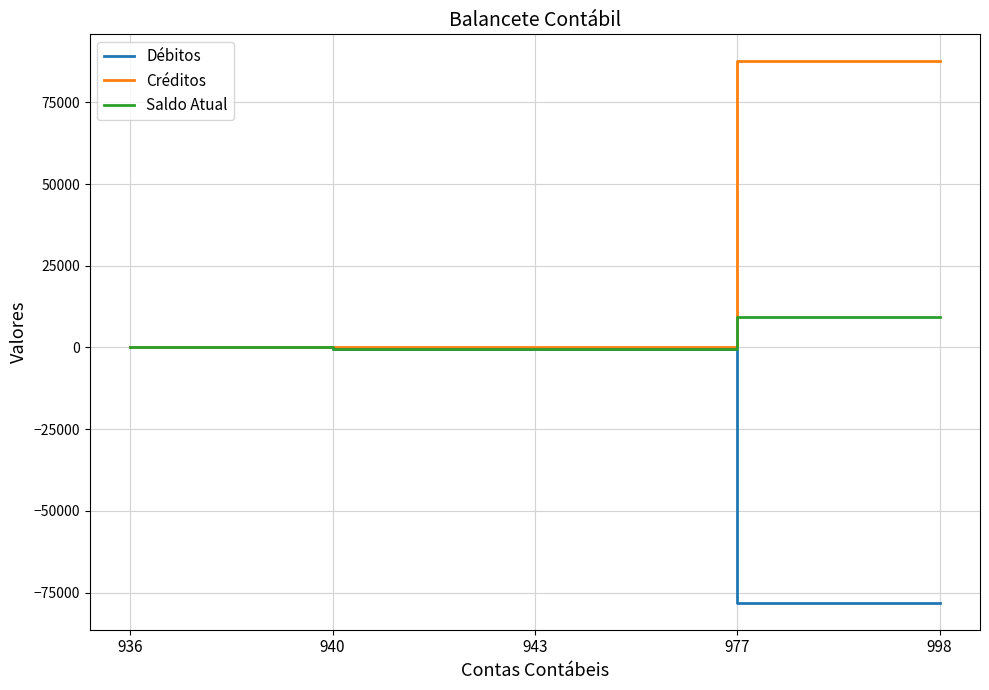

At 977, list the series in order from largest to smallest.

Créditos, Saldo Atual, Débitos